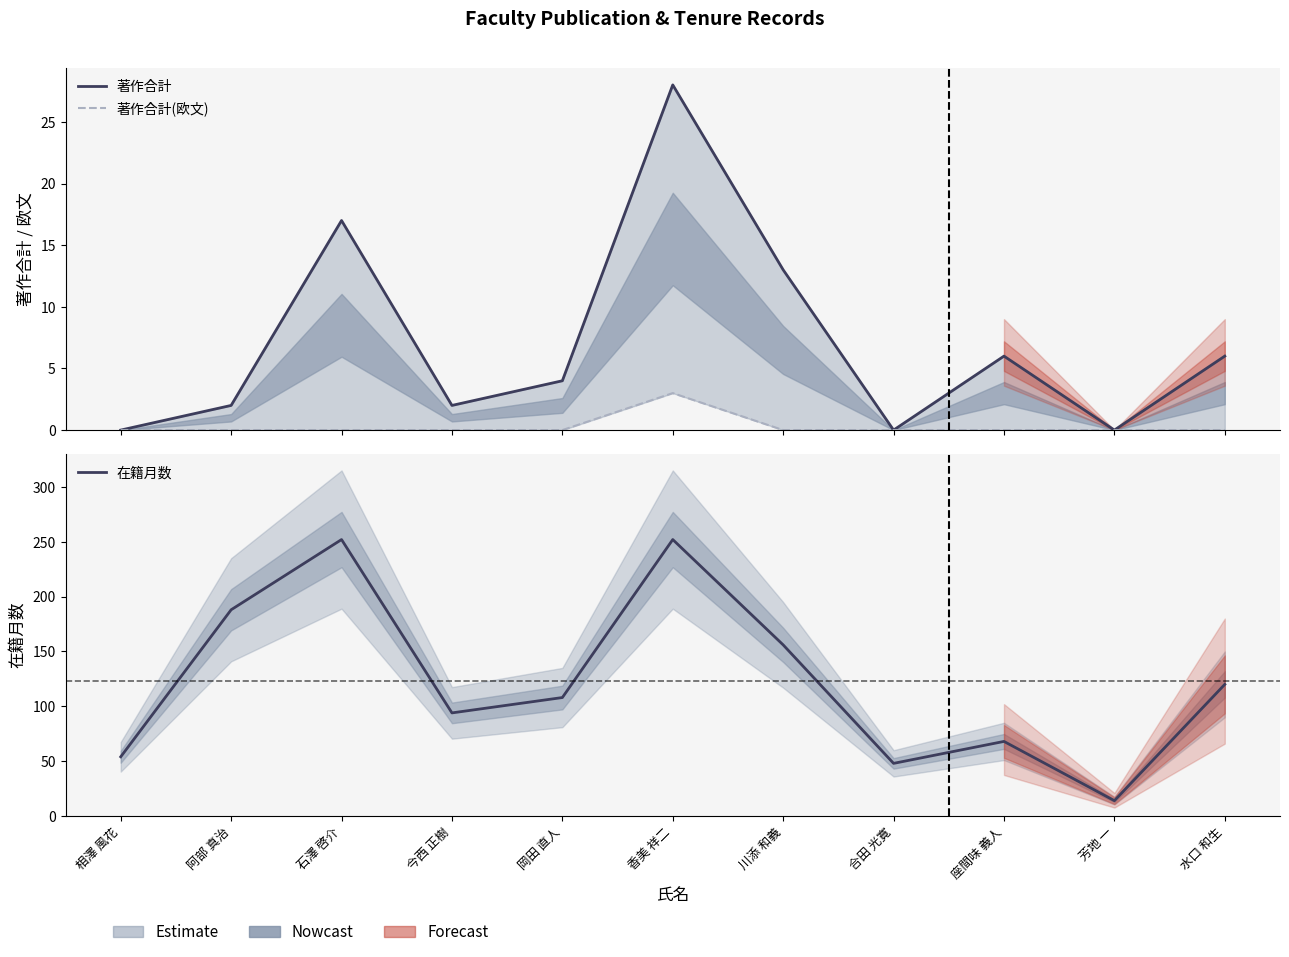

How many interior local peaks does the 著作合計 series have?

3